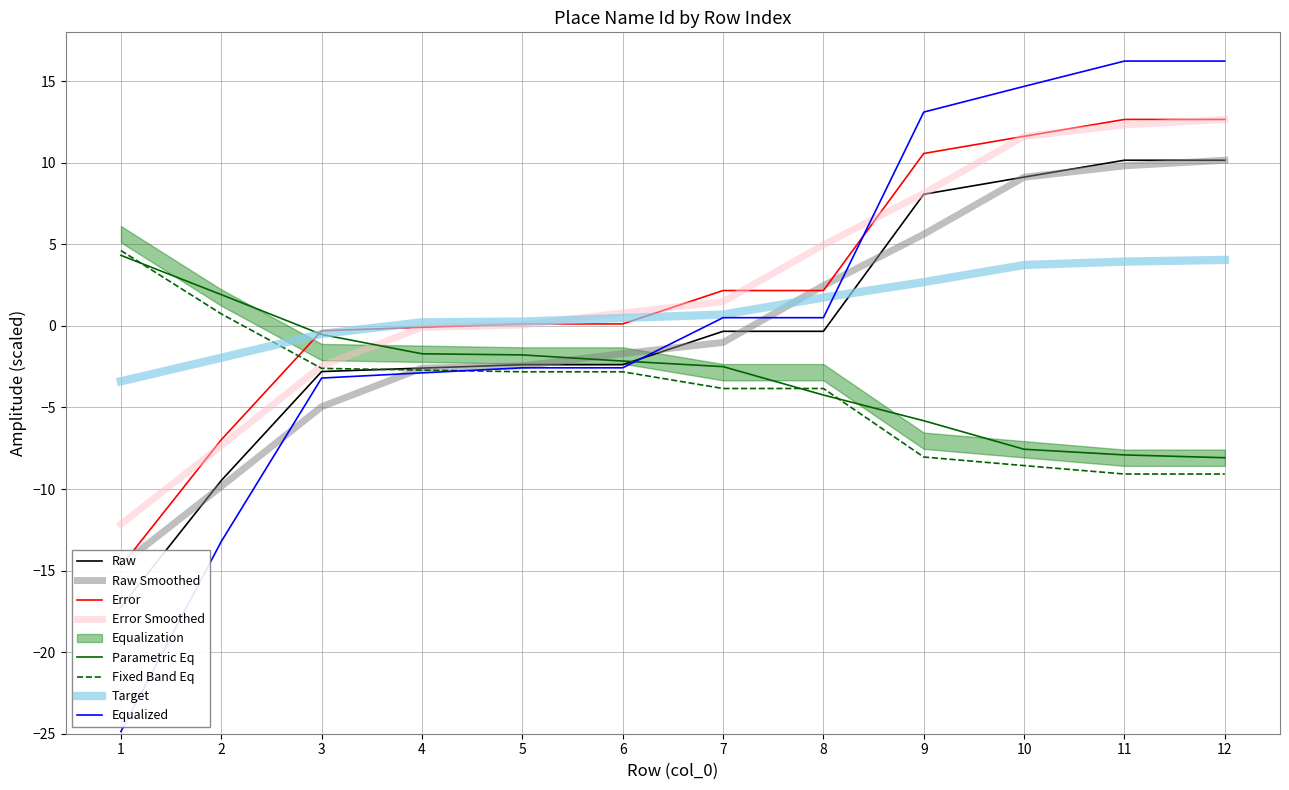

Reading left to right, transcribe all the data shown in this chart.

-17.2	-9.5	-2.8	-2.6	-2.4	-2.4	-0.3	-0.3	8.1	9.1	10.2	10.2